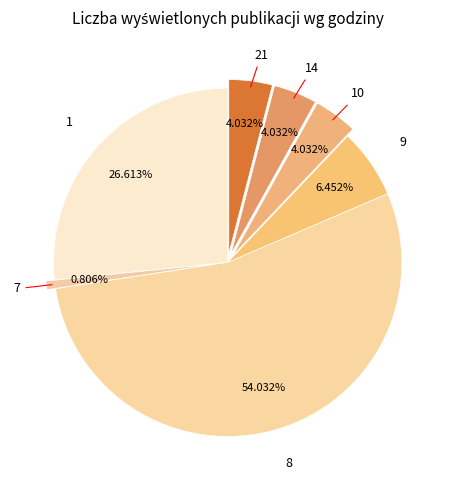

What is the smallest slice in the pie chart?

7